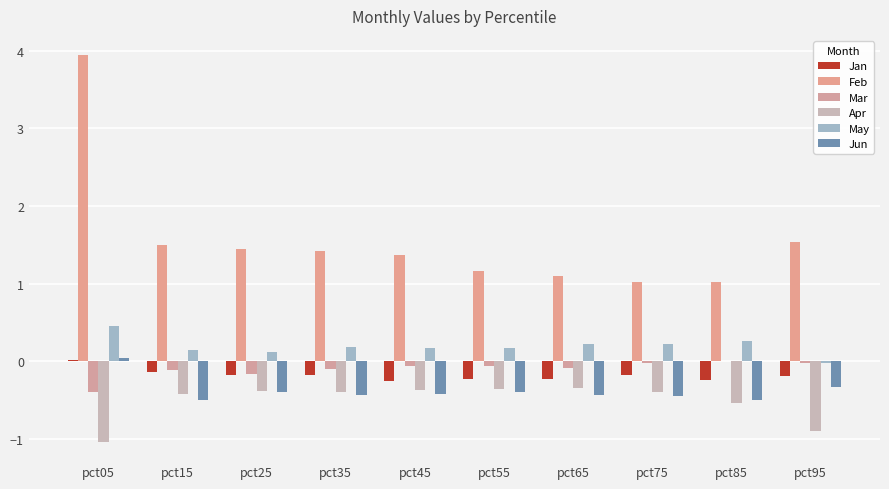

How many groups of bars are there?

10